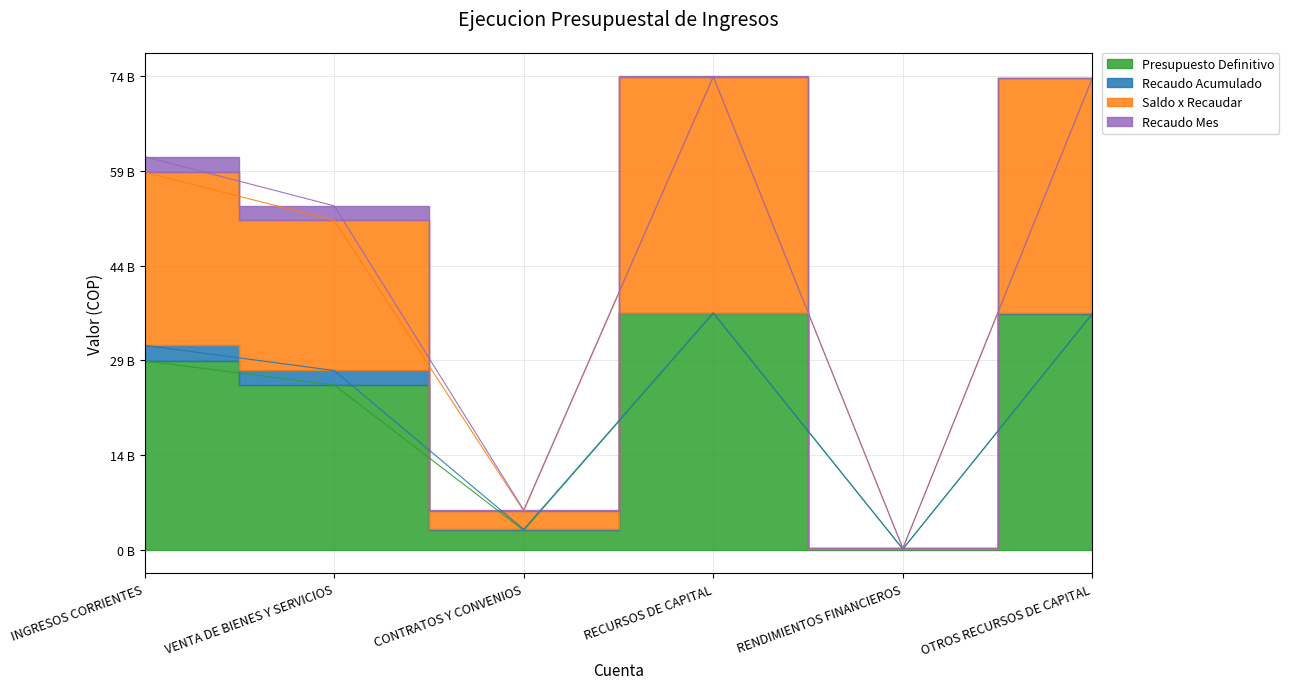

At how many categories does at least one series exceed 68762919837?

2